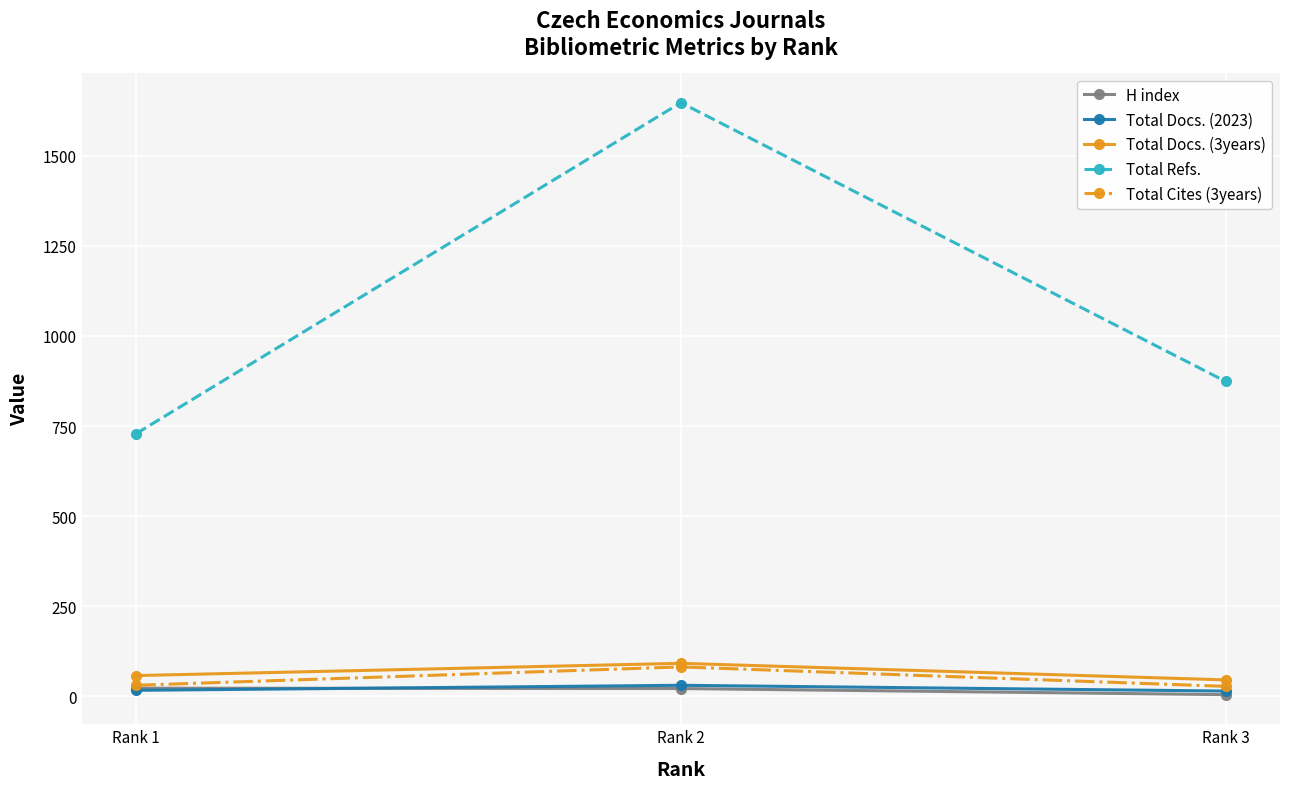

What is the total value across all series at Rank 1?

854